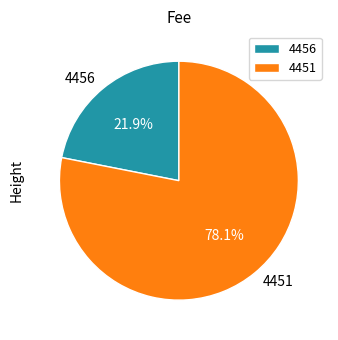

To the nearest percent, what is the combined percentage of 4451 and 4456?

100%